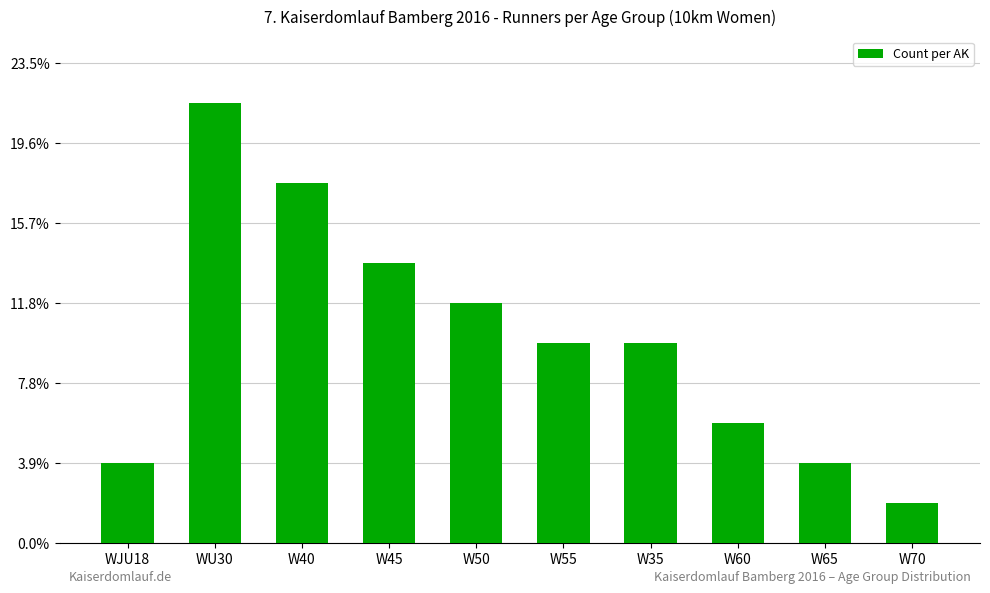

At which category does the chart reach its peak across all series?

WU30